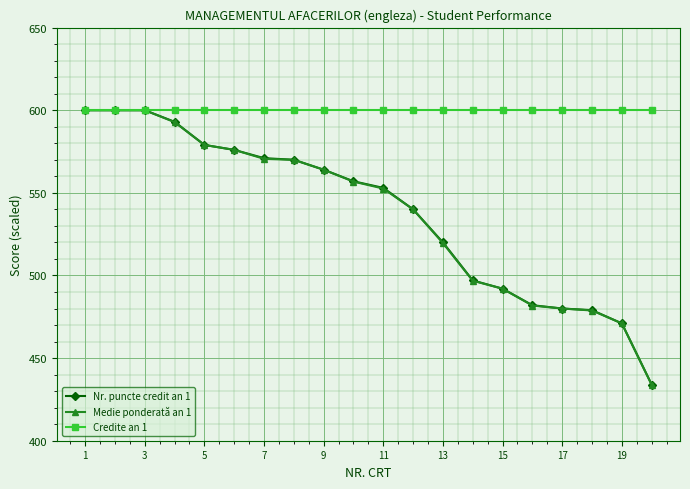

At how many categories does at least one series exceed 537?

20